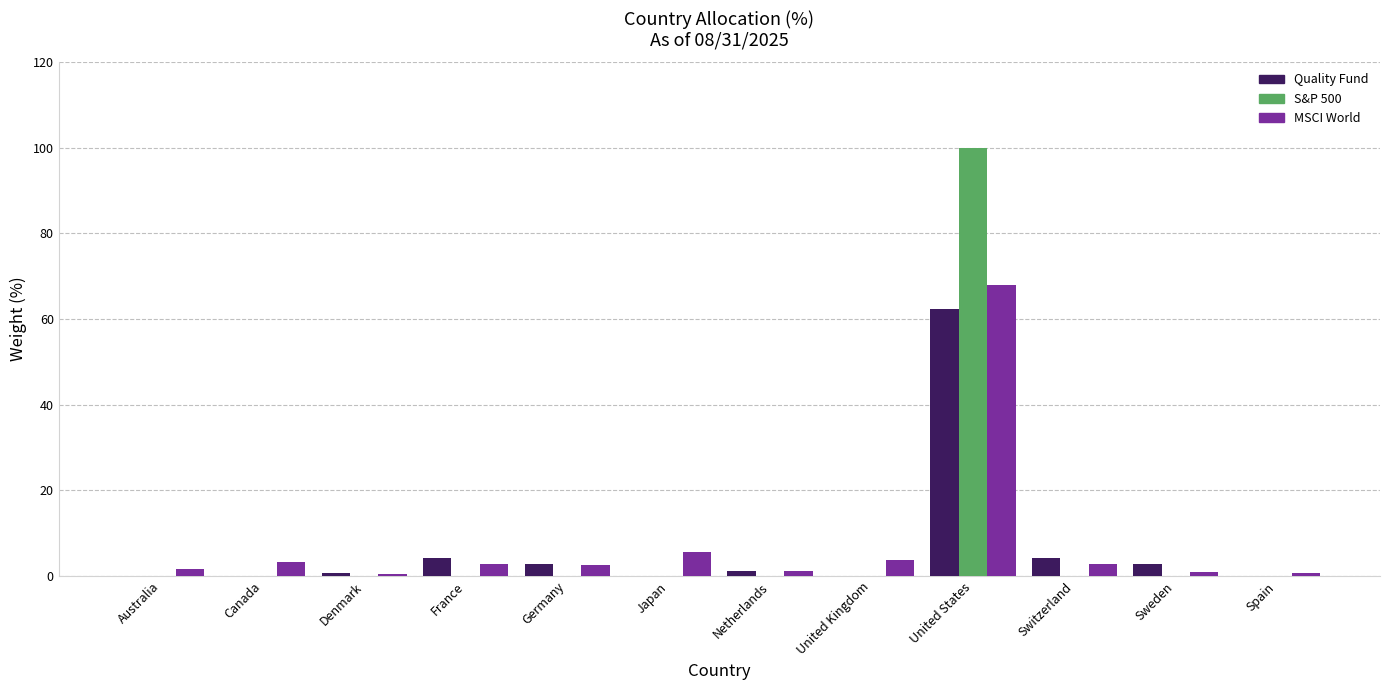

At which category is the sum across all series the highest?

United States